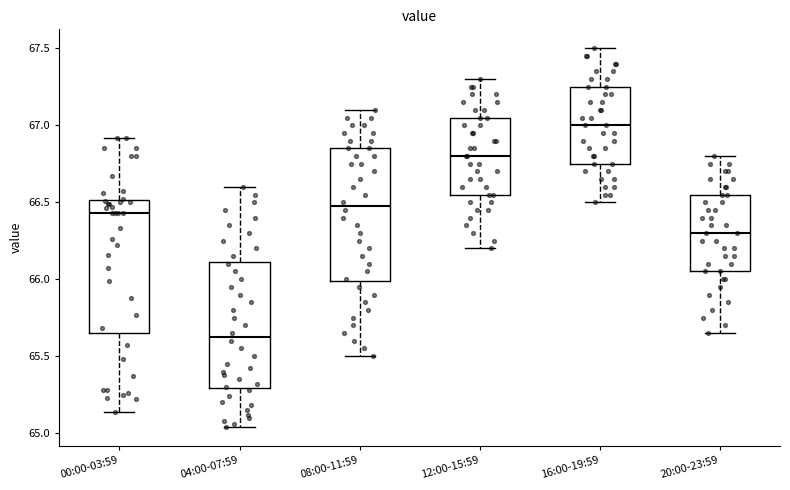

Where is the upper edge of the box for 12:00-15:59 on the y-axis? The values are not printed on the chart, so give them approximately, as read against the axis.

67.05